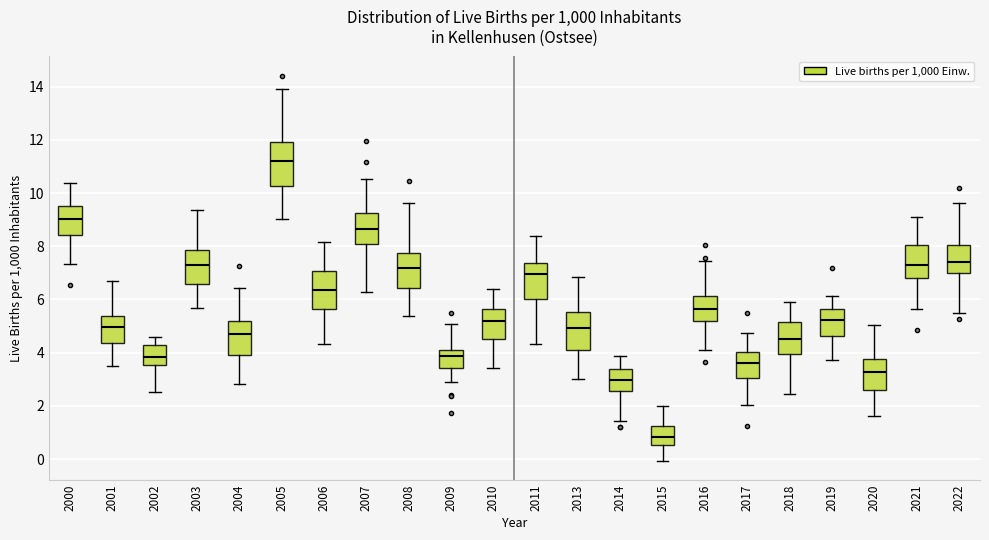

Reading left to right, transcribe this box plot: for each box, give where its median line is, the range the box spans, and where its two whiskers end, as read against the y-axis. The values are not printed on the chart, so give them approximately, as read against the axis.

2000: median 9.0, box 8.4 to 9.6, whiskers 7.4 to 10.4
2001: median 5.0, box 4.4 to 5.4, whiskers 3.6 to 6.6
2002: median 3.8, box 3.6 to 4.2, whiskers 2.6 to 4.6
2003: median 7.2, box 6.6 to 7.8, whiskers 5.6 to 9.4
2004: median 4.8, box 4.0 to 5.2, whiskers 2.8 to 6.4
2005: median 11.2, box 10.2 to 12.0, whiskers 9.0 to 13.8
2006: median 6.4, box 5.6 to 7.0, whiskers 4.4 to 8.2
2007: median 8.6, box 8.0 to 9.2, whiskers 6.2 to 10.6
2008: median 7.2, box 6.4 to 7.8, whiskers 5.4 to 9.6
2009: median 3.8, box 3.4 to 4.0, whiskers 3.0 to 5.0
2010: median 5.2, box 4.6 to 5.6, whiskers 3.4 to 6.4
2011: median 7.0, box 6.0 to 7.4, whiskers 4.4 to 8.4
2013: median 5.0, box 4.2 to 5.6, whiskers 3.0 to 6.8
2014: median 3.0, box 2.6 to 3.4, whiskers 1.4 to 3.8
2015: median 0.8, box 0.6 to 1.2, whiskers 0.0 to 2.0
2016: median 5.6, box 5.2 to 6.2, whiskers 4.0 to 7.4
2017: median 3.6, box 3.0 to 4.0, whiskers 2.0 to 4.8
2018: median 4.6, box 4.0 to 5.2, whiskers 2.4 to 6.0
2019: median 5.2, box 4.6 to 5.6, whiskers 3.8 to 6.2
2020: median 3.2, box 2.6 to 3.8, whiskers 1.6 to 5.0
2021: median 7.2, box 6.8 to 8.0, whiskers 5.6 to 9.0
2022: median 7.4, box 7.0 to 8.0, whiskers 5.6 to 9.6